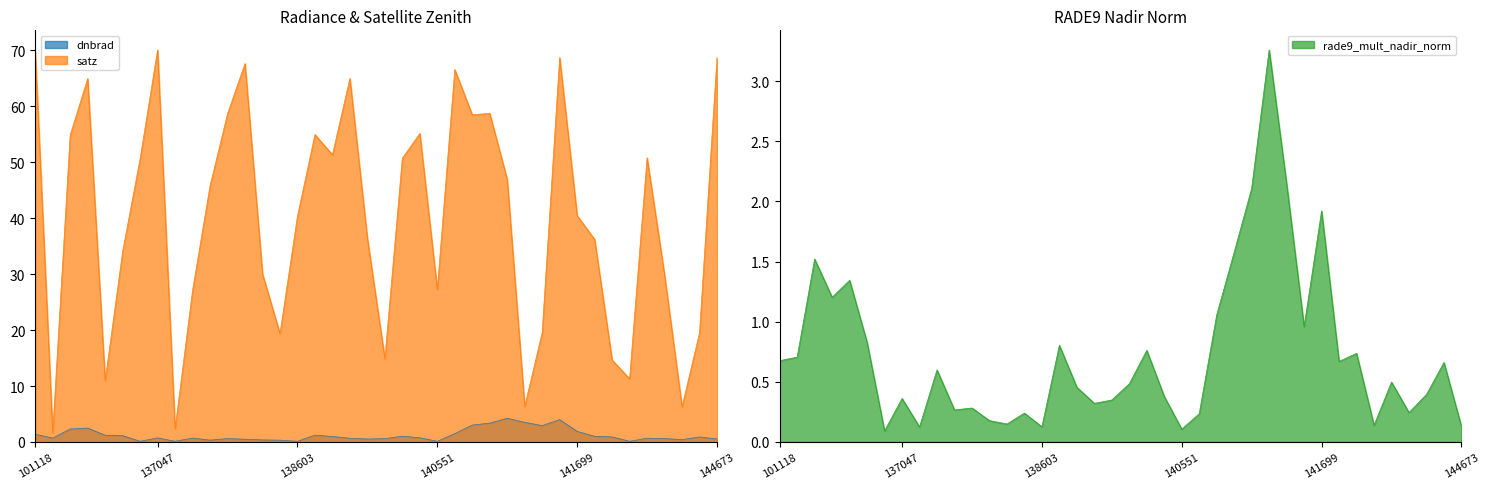

True or false: dnbrad and satz intersect in this chart.

False